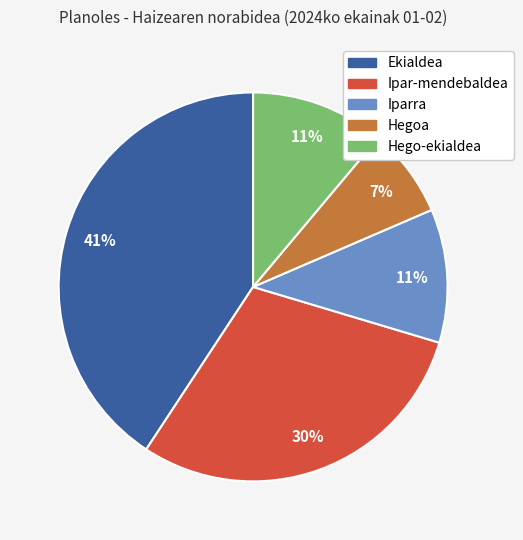

Is it true that Hegoa is 18% of the pie?

False